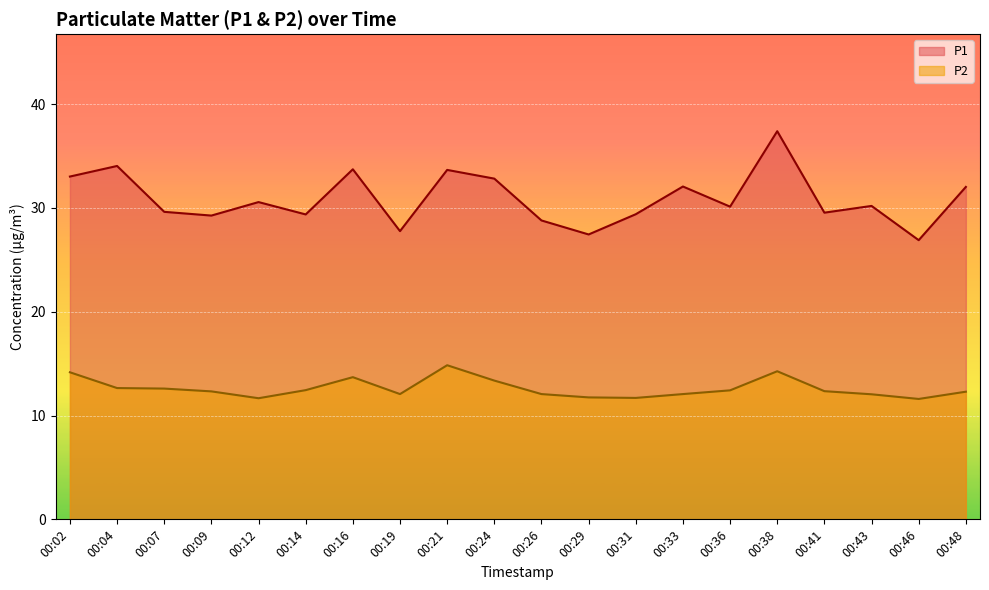

Which label corresponds to the largest value in the chart?

00:38